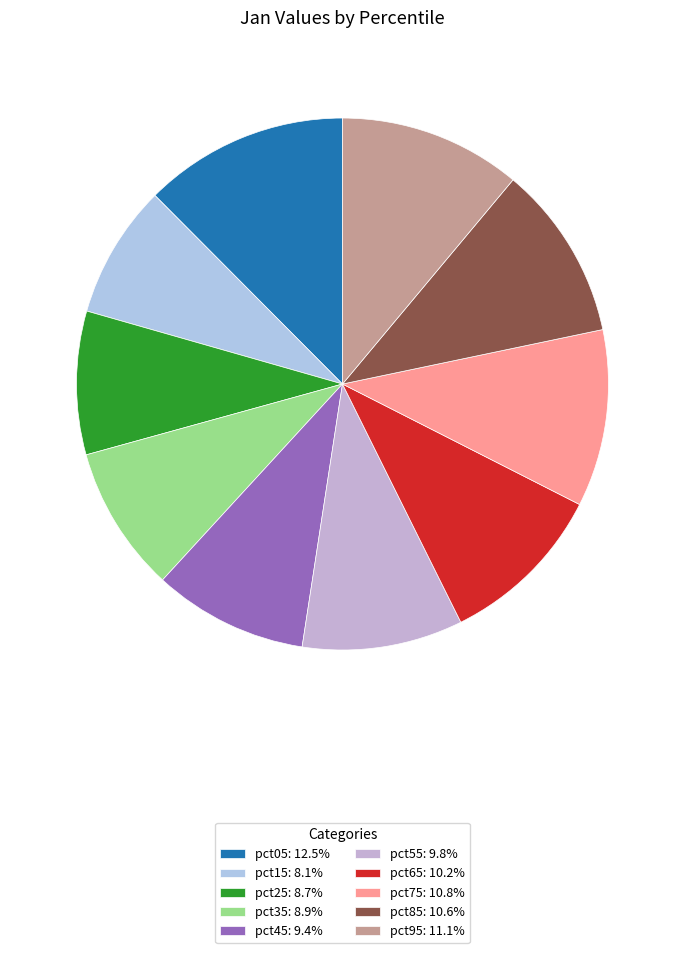

Is pct85 the majority of the pie?

No